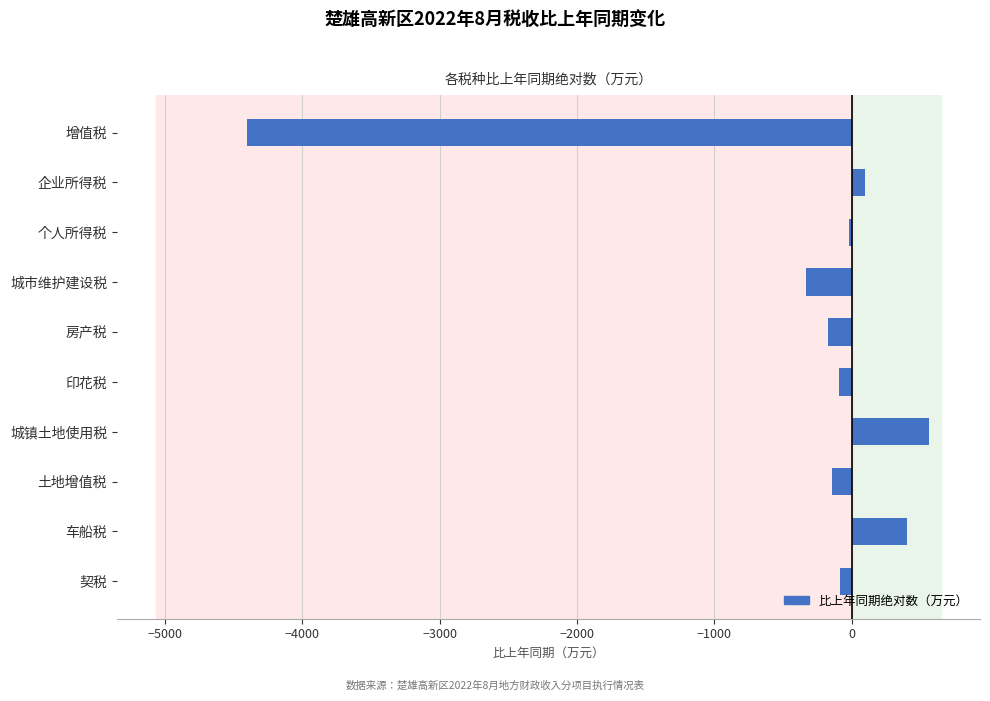

What is the smallest value displayed?

-4404